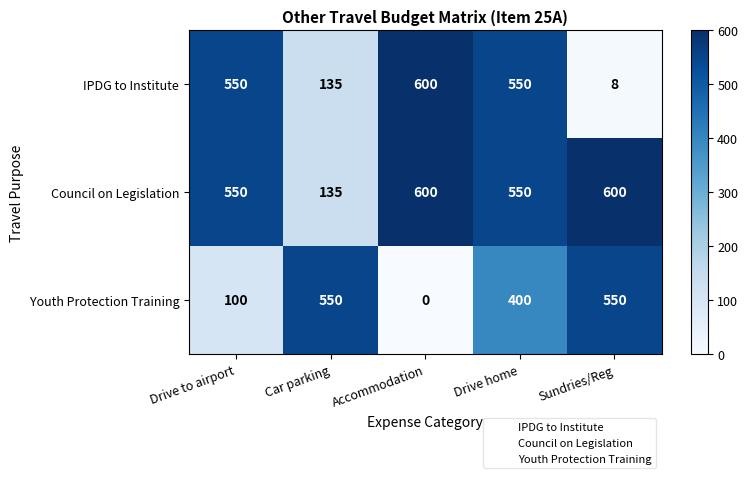

At which label does Youth Protection Training first exceed 400?

Car parking